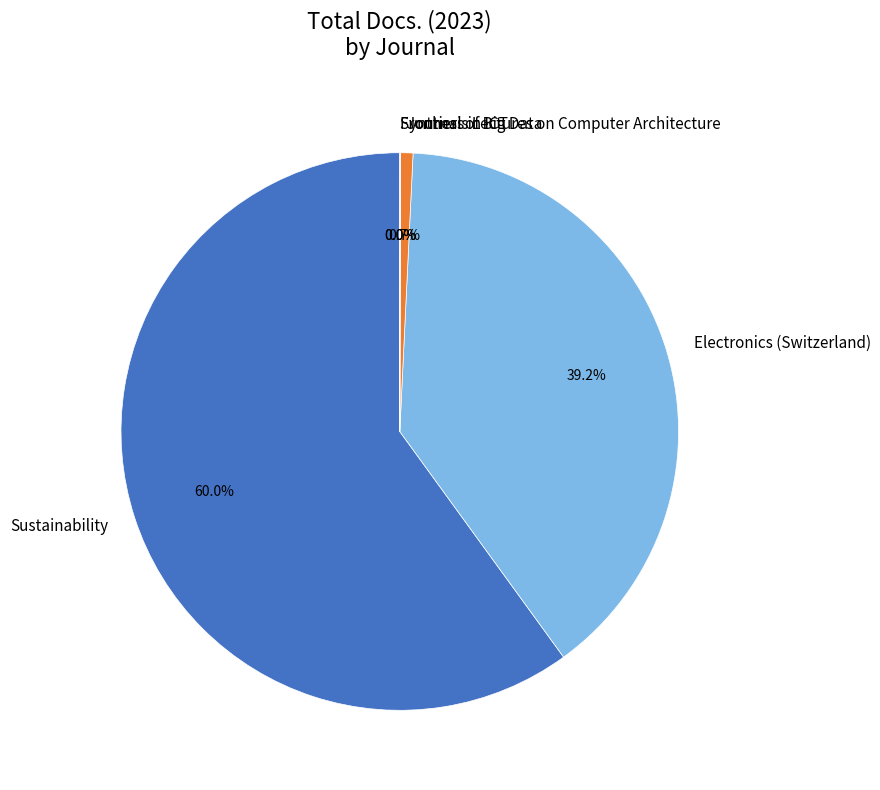

Which slice is the largest?

Sustainability